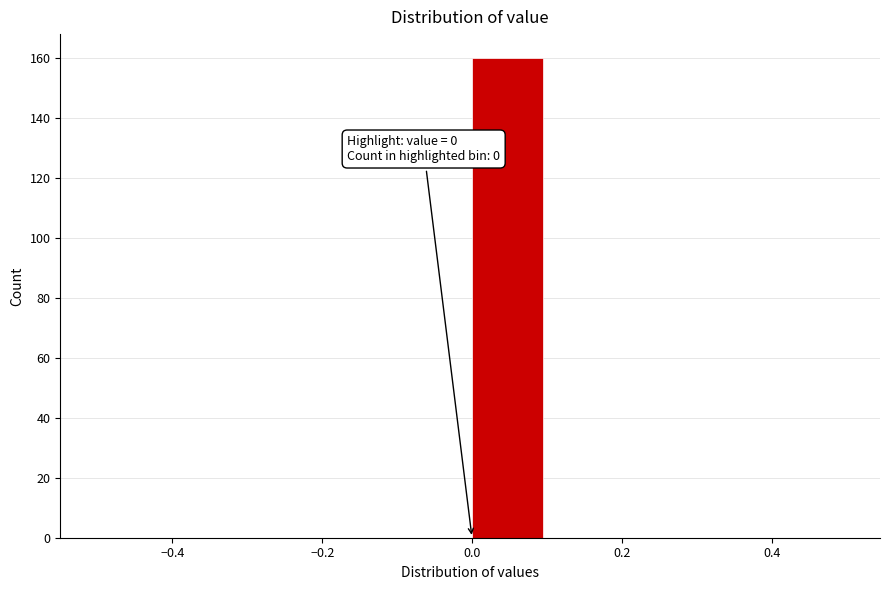

Over which range of the x-axis is the bar tallest?

0.0 to 0.1